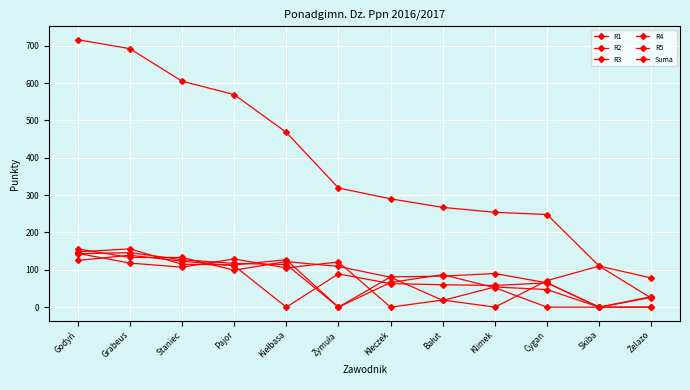

Is this an area chart (filled region under the line)?

No